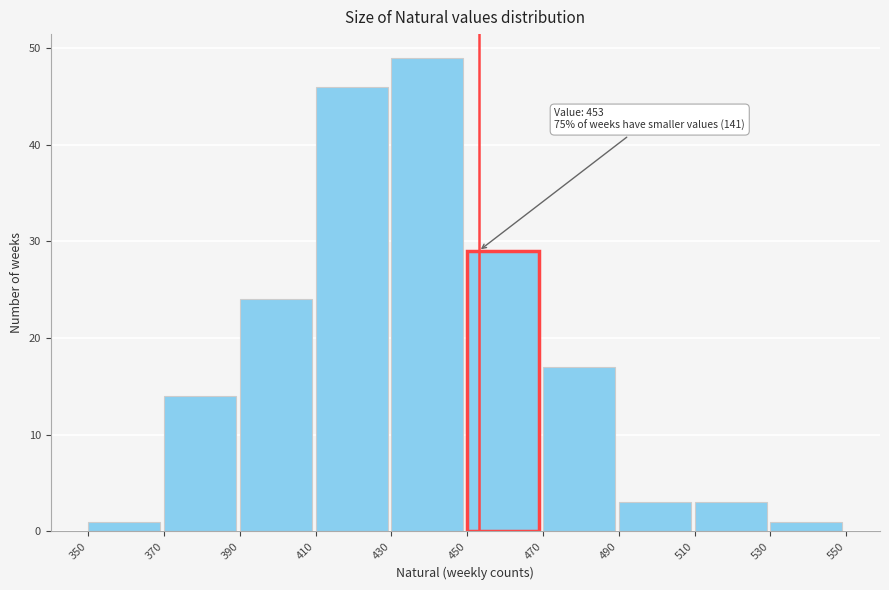

Over which range of the x-axis is the bar tallest?

430 to 450